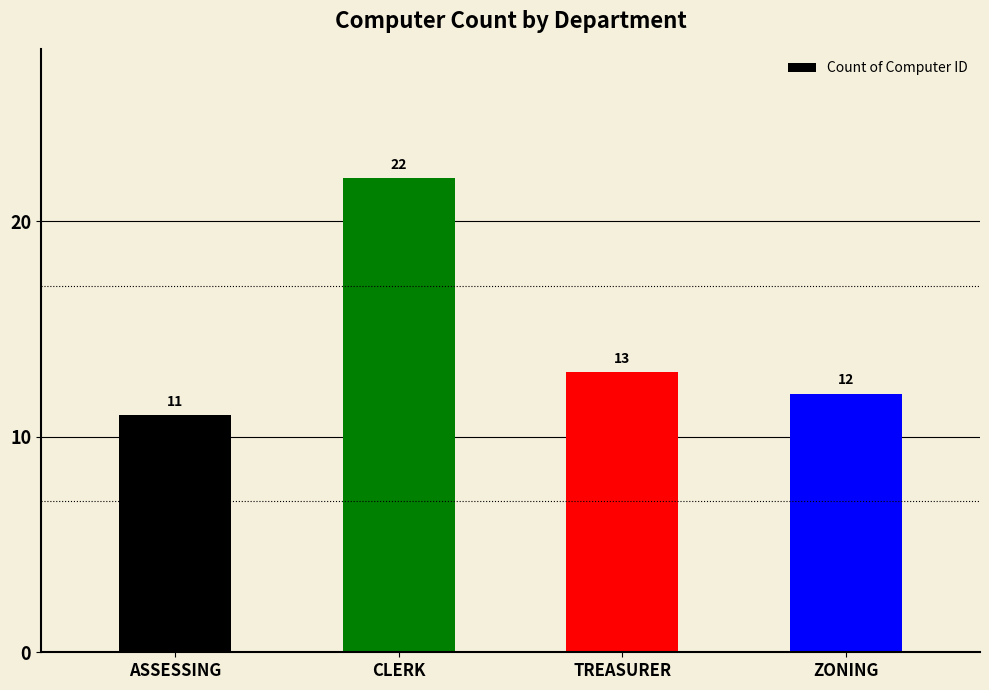

What is the difference between the second highest and second lowest values?

1